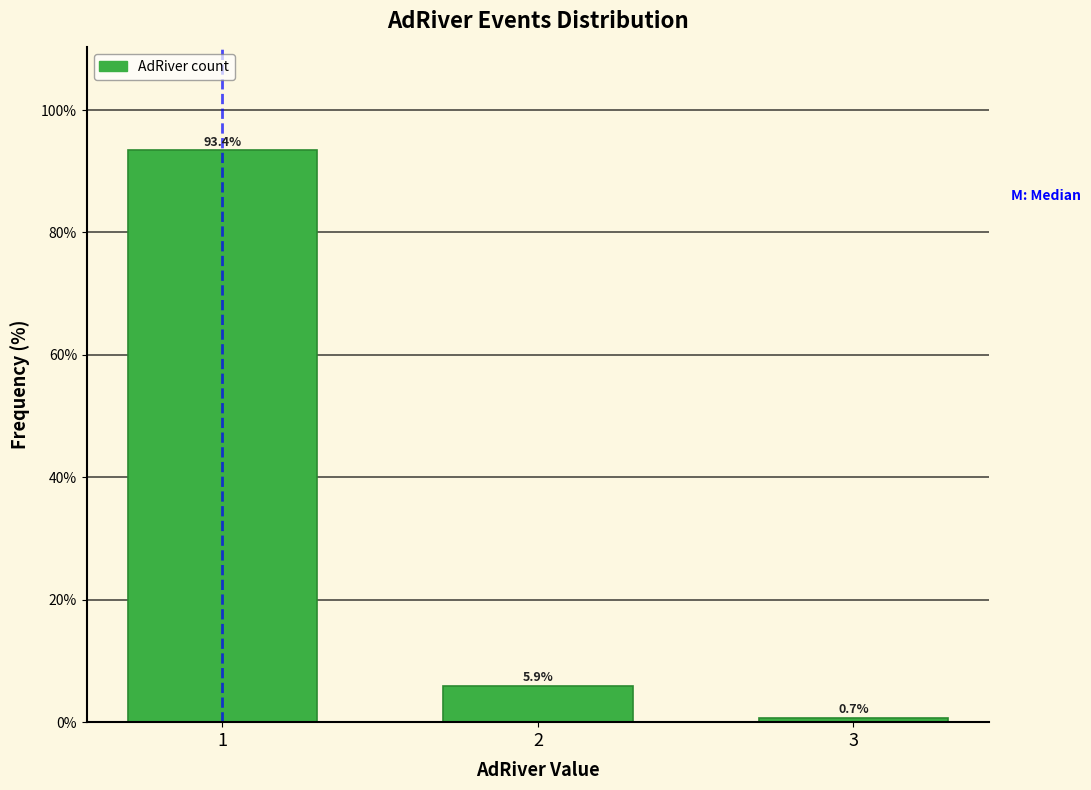

Reading right to left, list all the values displayed in this chart.

0.7	5.9	93.4